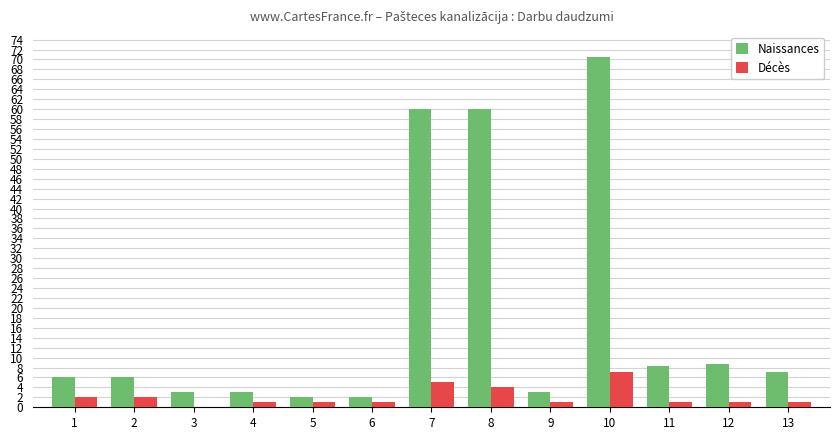

Are the bars horizontal?

No